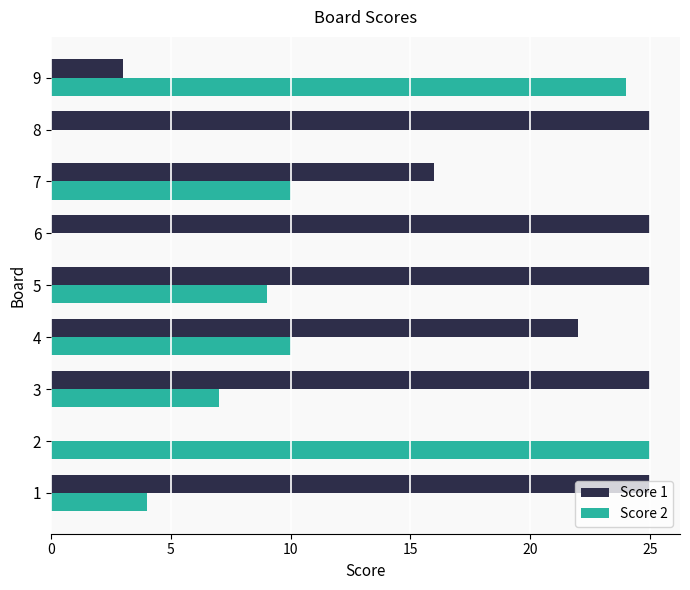

Is it true that Score 1 equals 14 at 5?

False